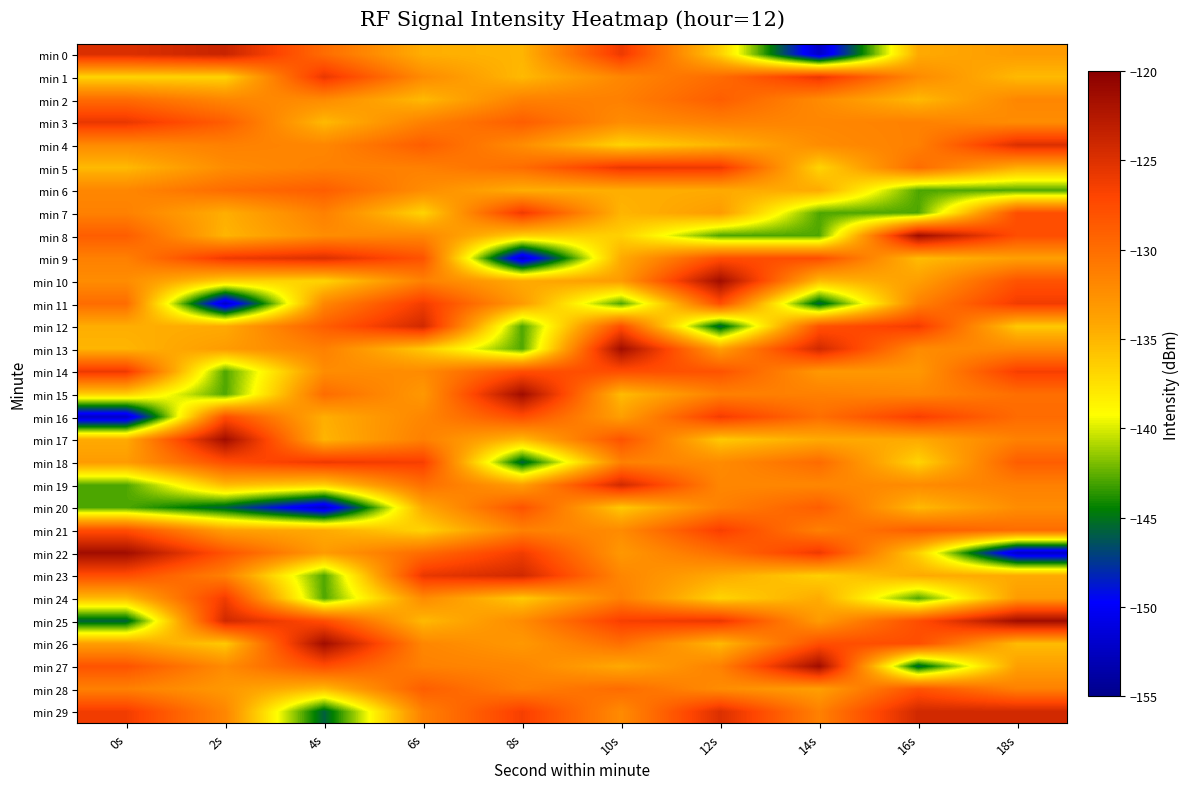

Rank the series at 6s from lowest to highest value.

min 7, min 21, min 13, min 2, min 25, min 0, min 20, min 15, min 6, min 14, min 1, min 24, min 8, min 26, min 16, min 3, min 27, min 10, min 5, min 29, min 17, min 19, min 22, min 4, min 28, min 9, min 18, min 11, min 23, min 12